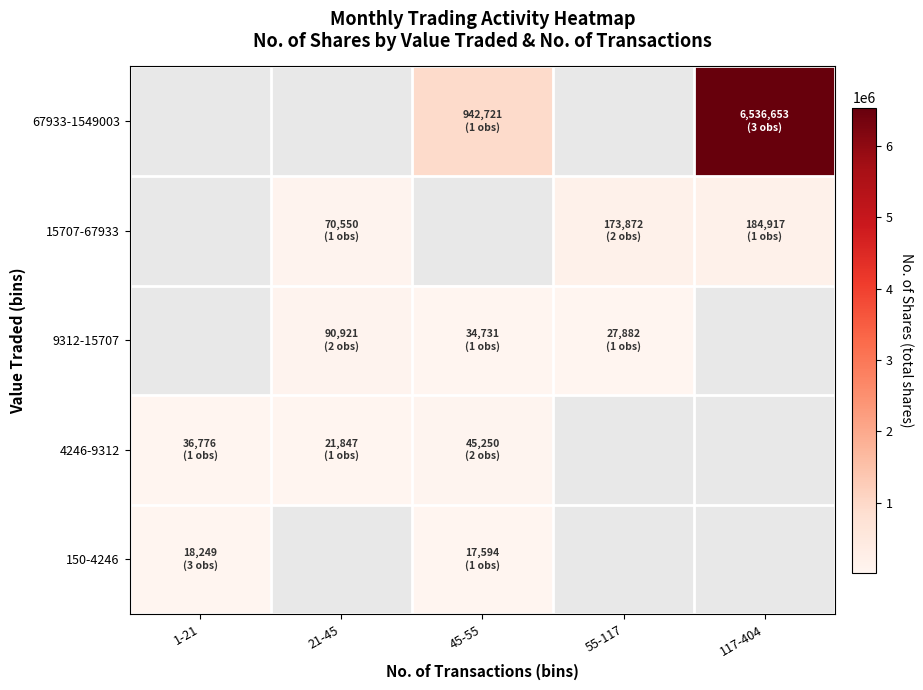

The value of 4246-9312 at 45-55 is 45250.0. True or false?

True